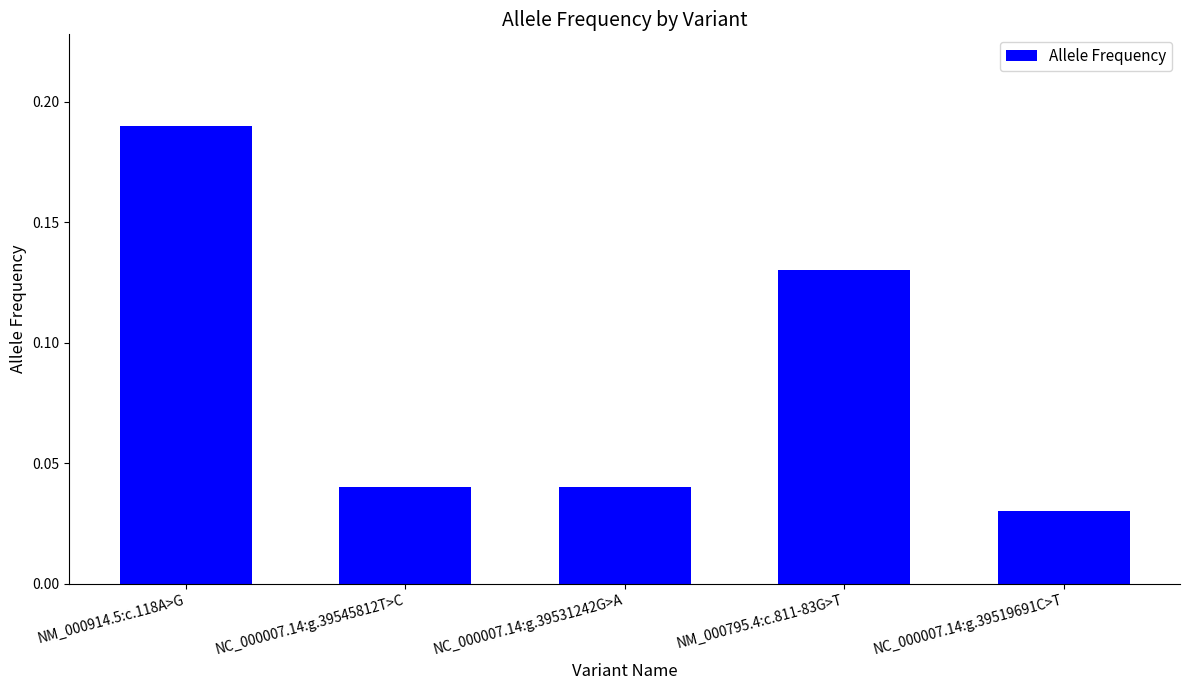

True or false: the data shows 0.1 at NM_000914.5:c.118A>G.

False